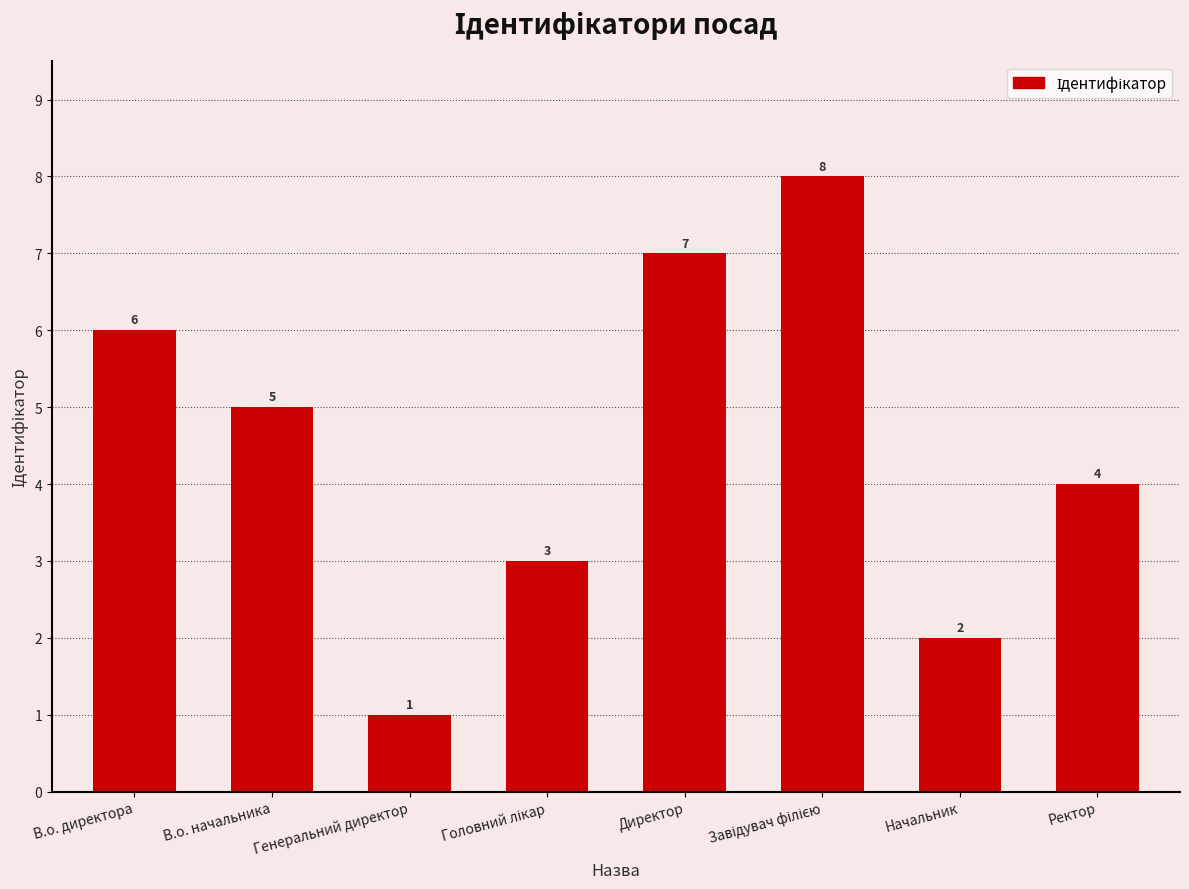

At which category does the chart reach its minimum across all series?

Генеральний директор